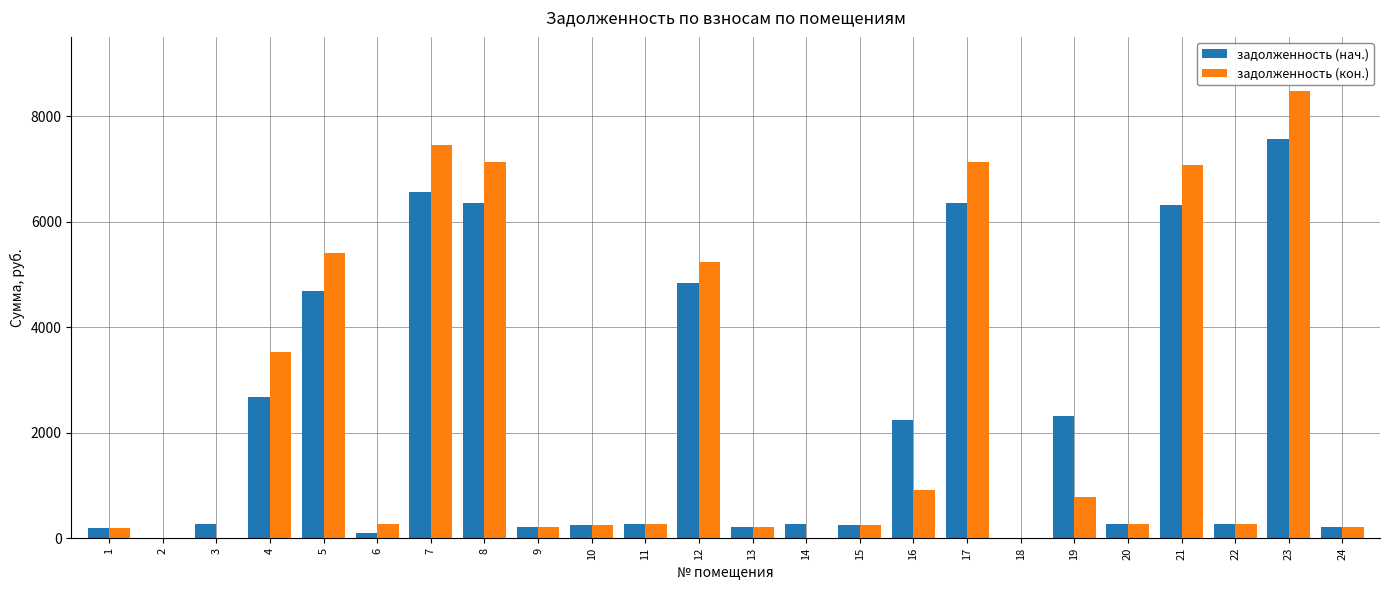

What is the greatest value displayed?

8474.9